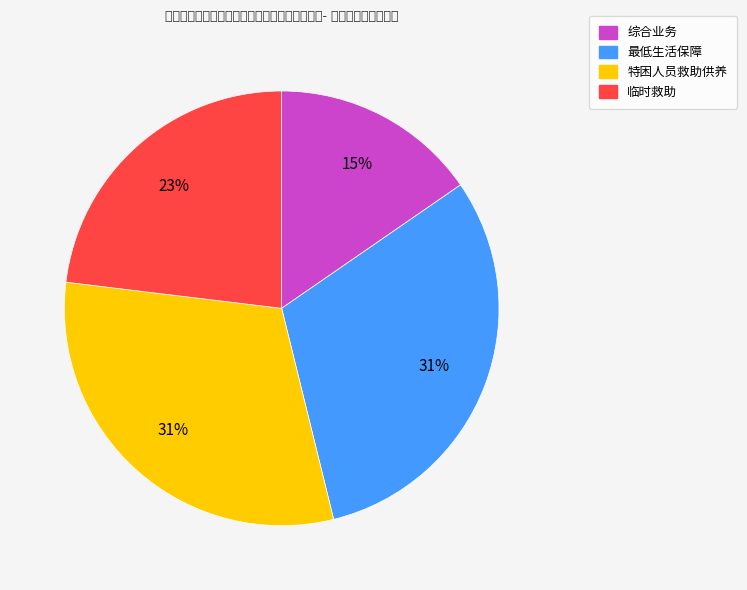

What is the smallest slice in the pie chart?

综合业务